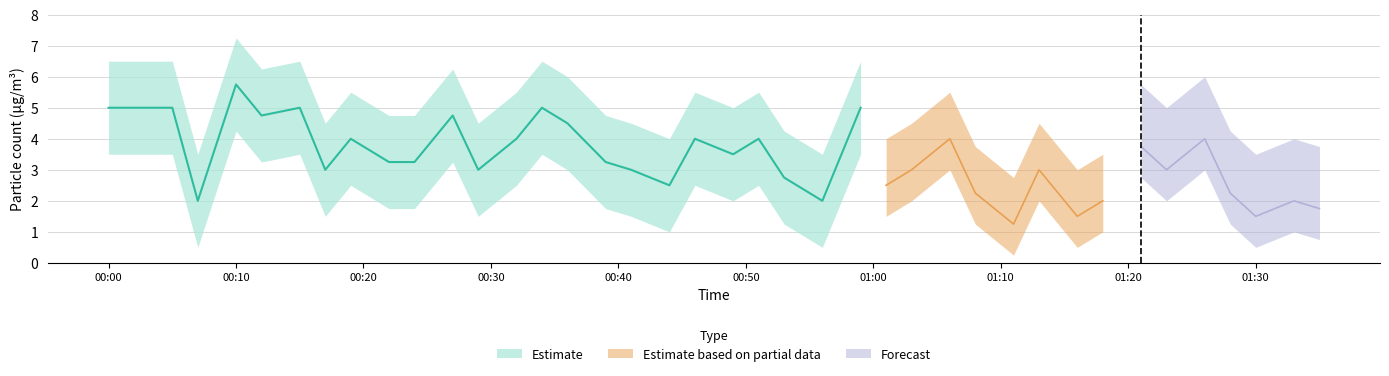

Which category has the lowest value across all series?

2022/12/27 01:11